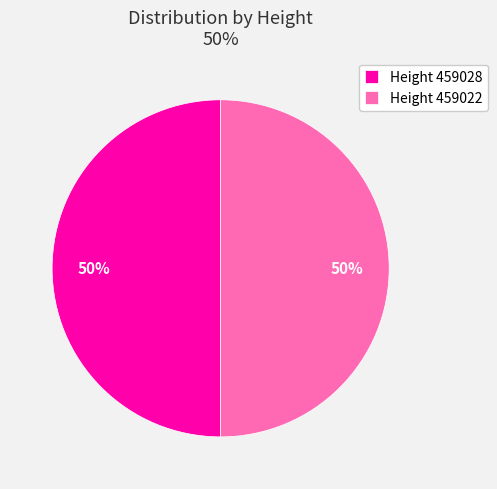

To the nearest percent, what is the combined percentage of Height 459022 and Height 459028?

100%